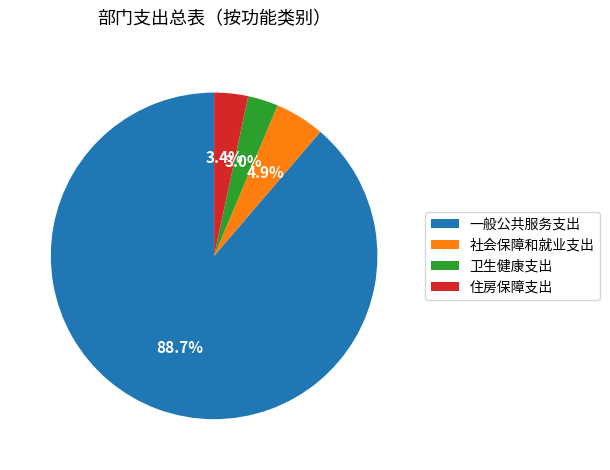

Is there any slice that represents more than half of the pie?

Yes